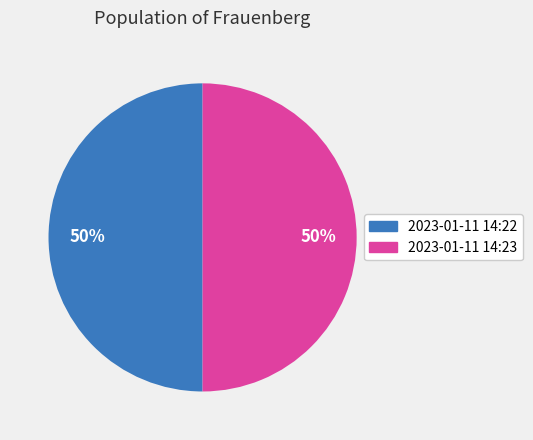

Do 2023-01-11 14:23 and 2023-01-11 14:22 together represent more than half of the pie?

Yes